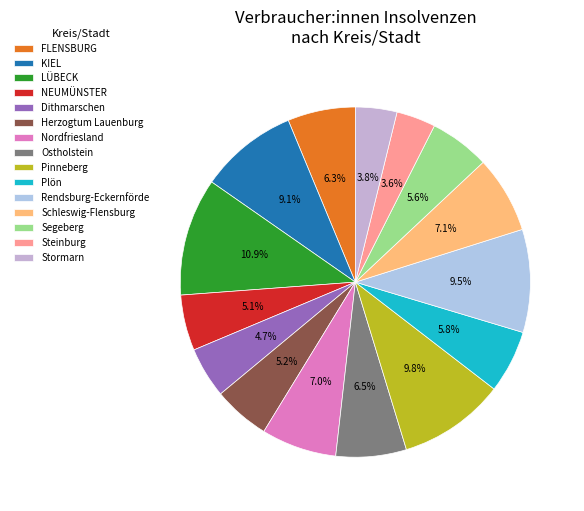

To the nearest percent, what is the difference between the NEUMÜNSTER and Plön slice percentages?

1%